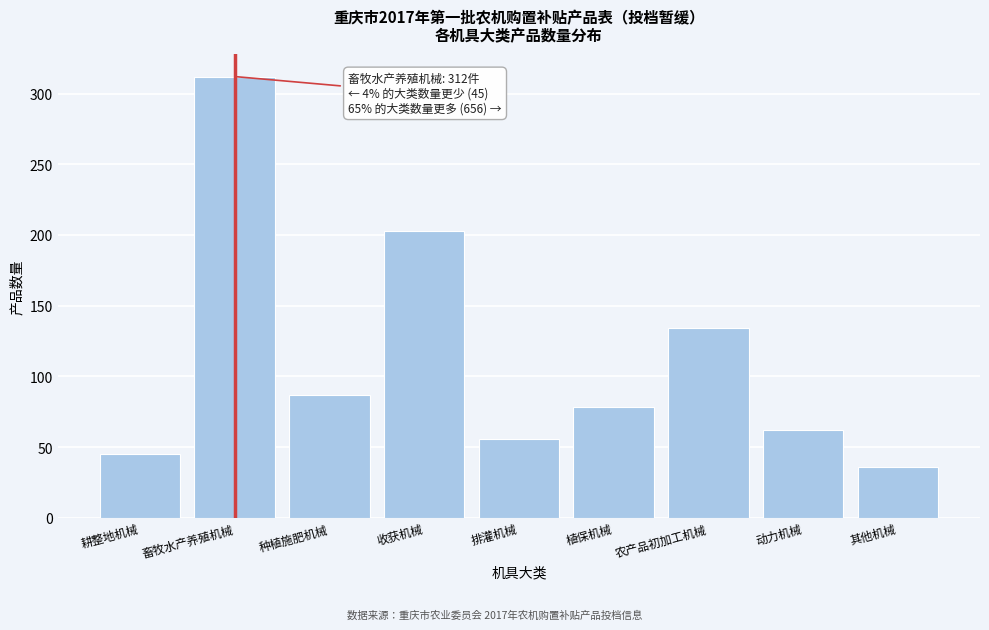

Reading left to right, transcribe all the data shown in this chart.

耕整地机械=45	畜牧水产养殖机械=312	种植施肥机械=87	收获机械=203	排灌机械=56	植保机械=78	农产品初加工机械=134	动力机械=62	其他机械=36